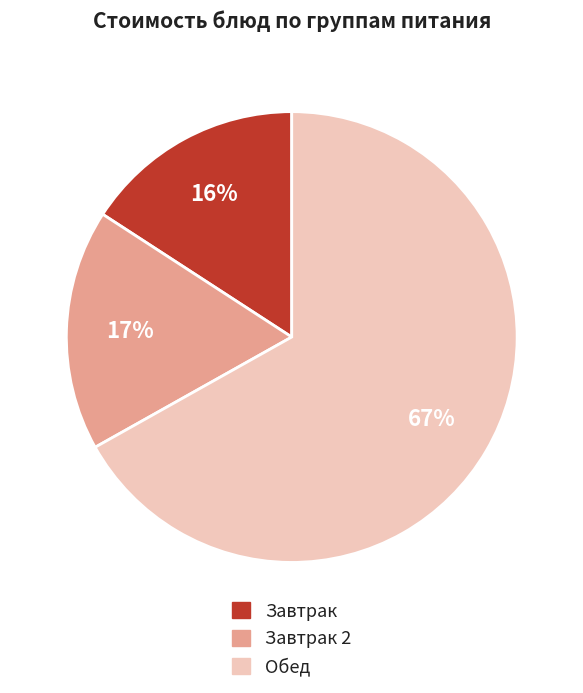

To the nearest percent, what is the difference between the largest and smallest slice percentages?

51%